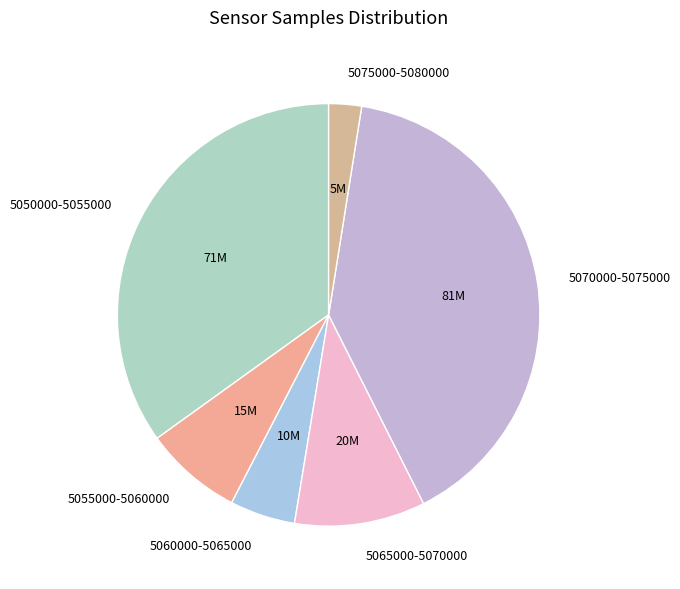

Between 5065000-5070000 and 5060000-5065000, which is larger?

5065000-5070000